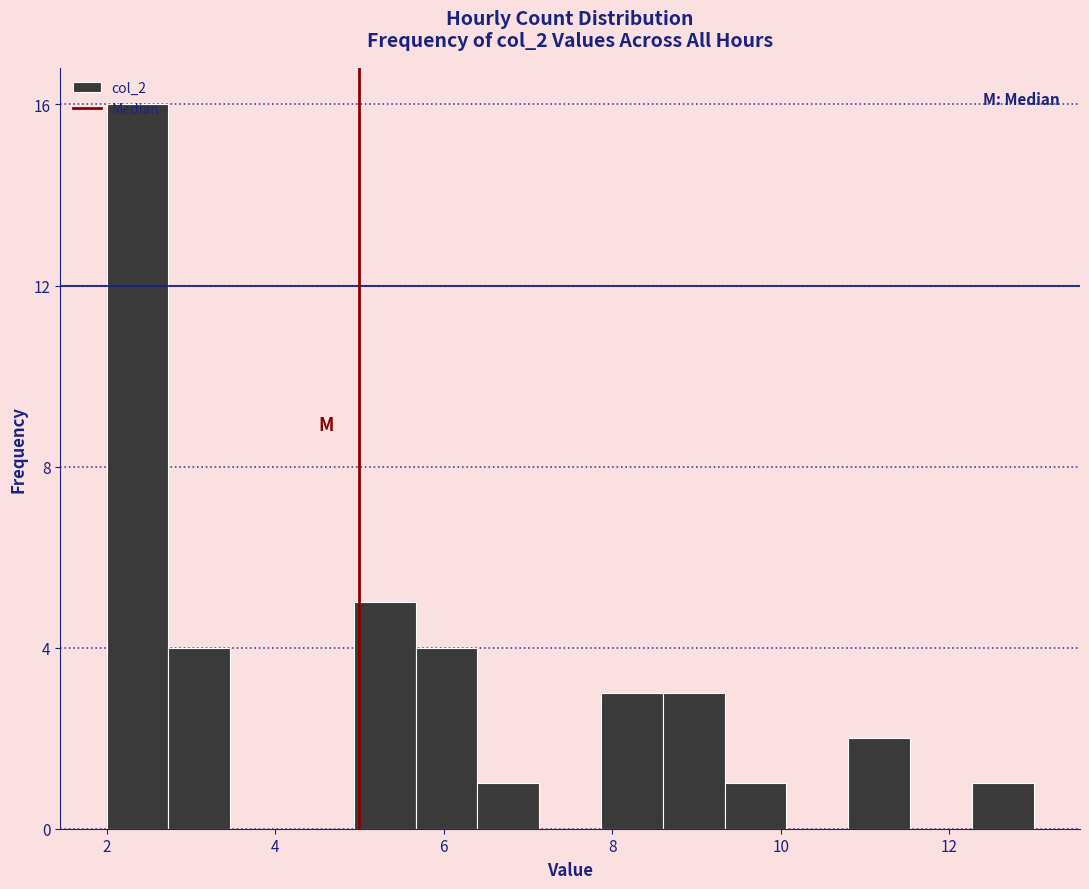

Around what value on the x-axis is the tallest bar? Give the approximate position of its centre, as read against the axis.

2.4